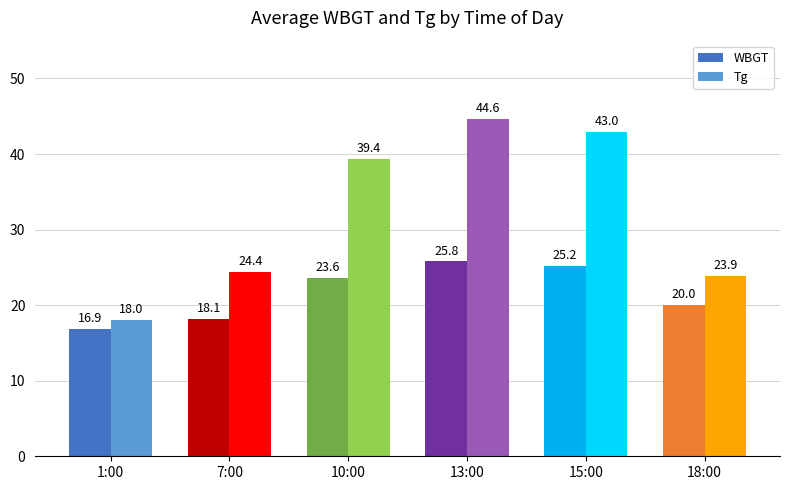

Between 13:00 and 15:00, which series saw the biggest shift?

Tg